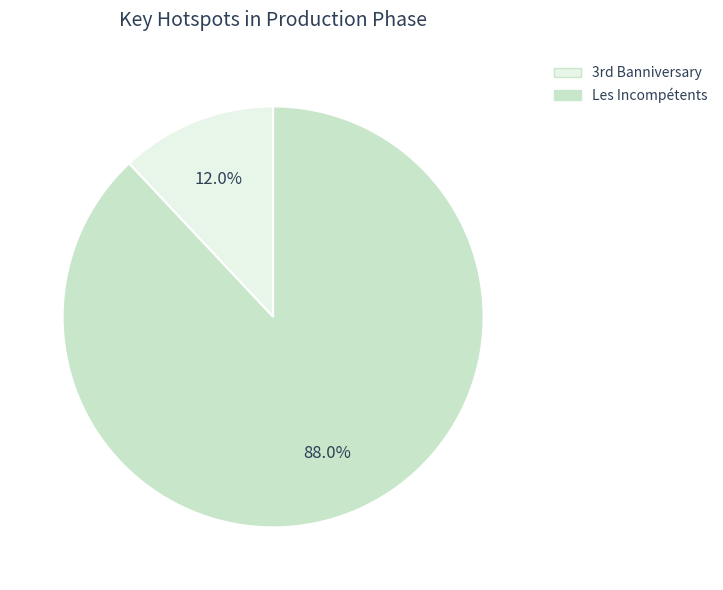

Is there a majority slice in this chart?

Yes